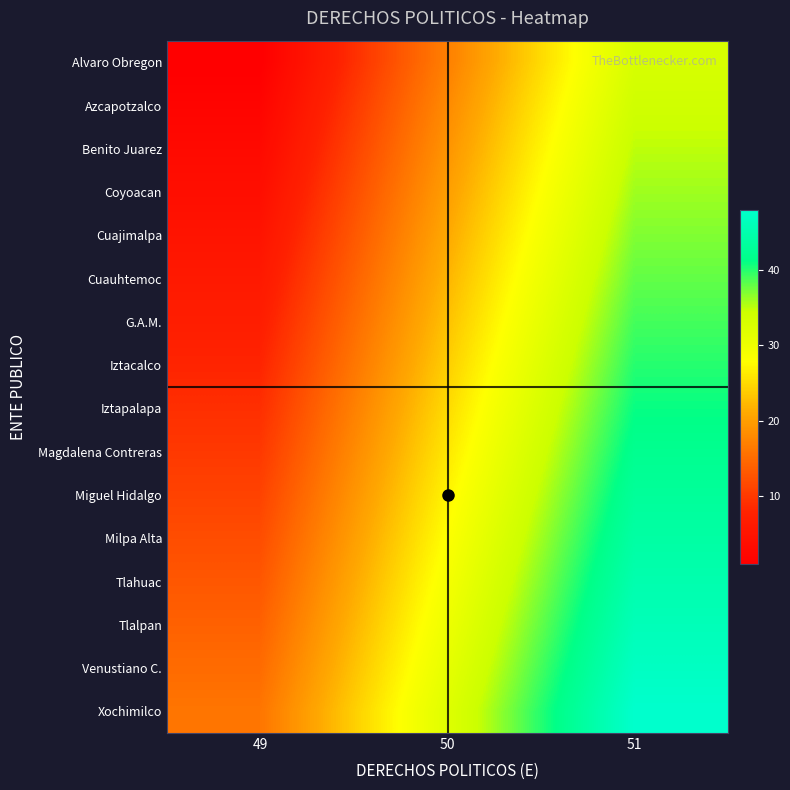

At which category does the chart reach its minimum across all series?

49